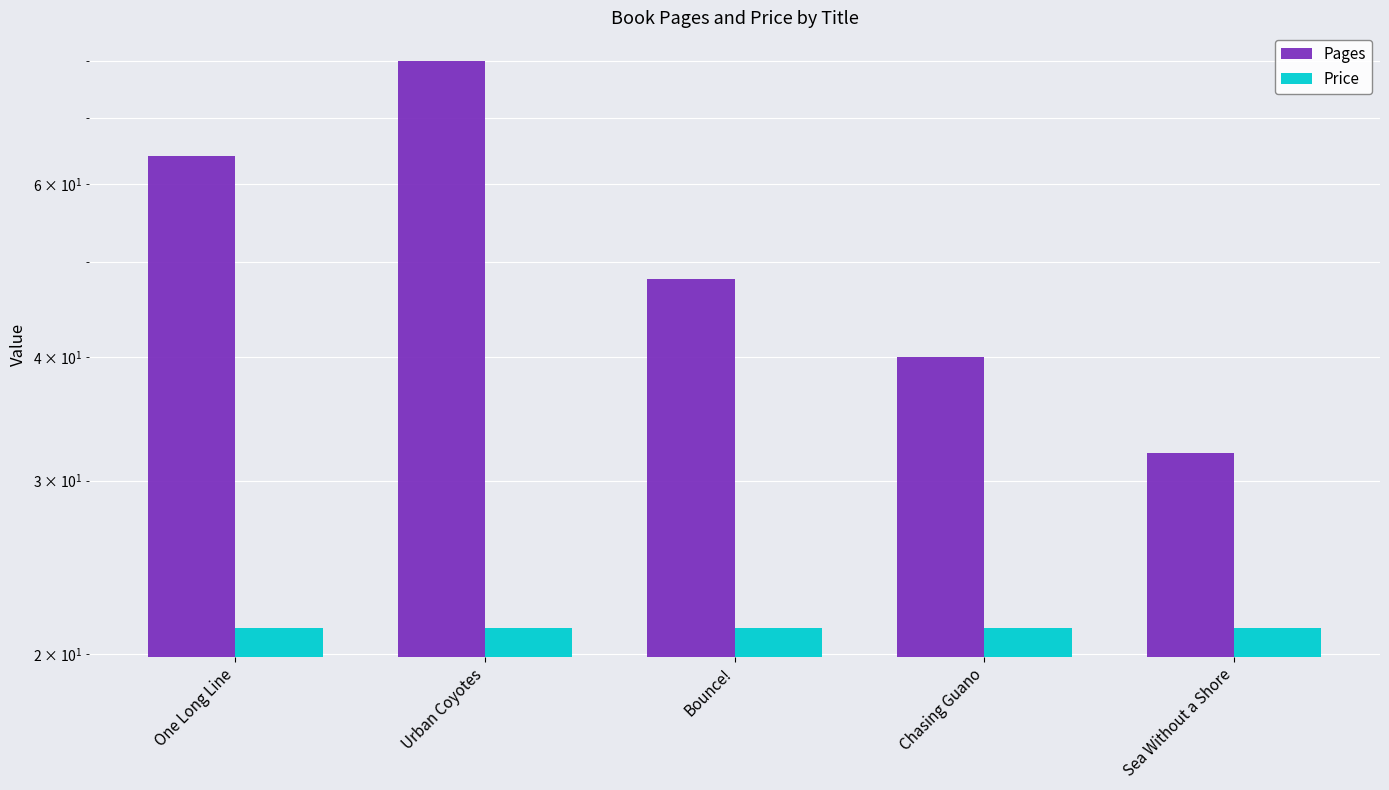

True or false: Pages has a value of 32.0 at Sea Without a Shore.

True